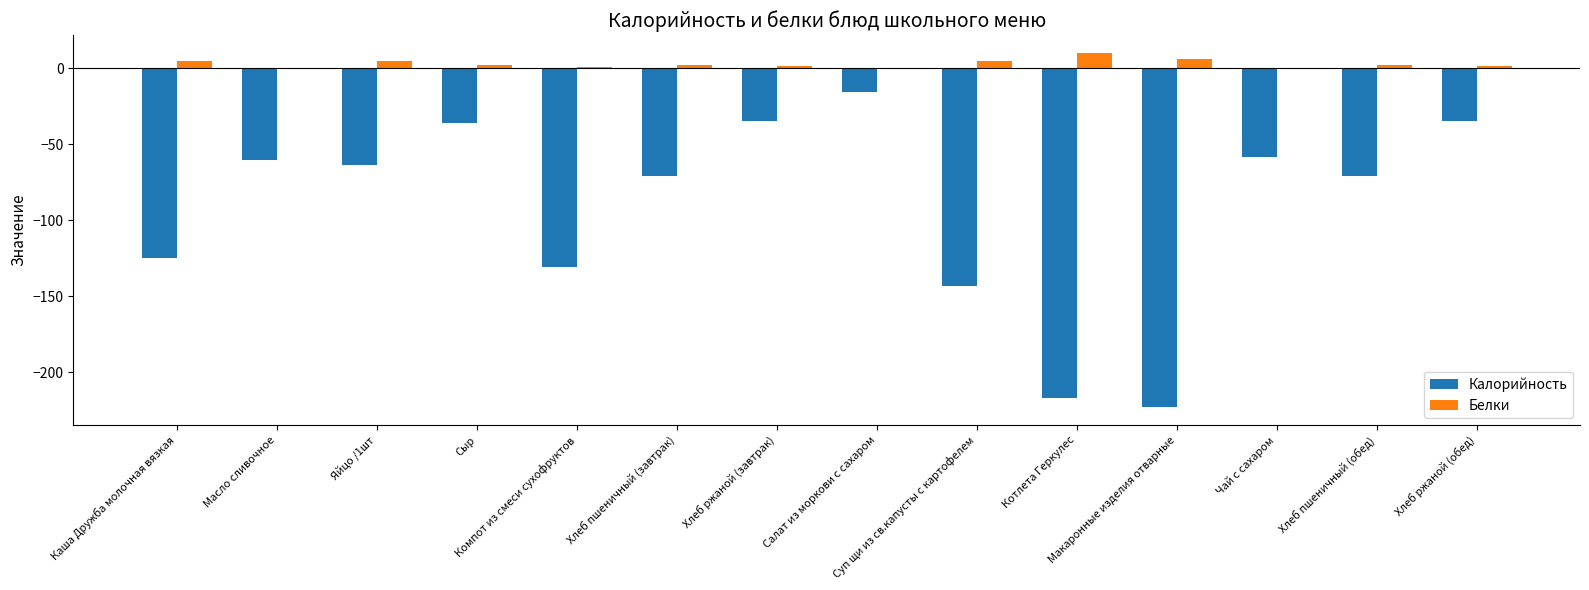

Which series has the largest total across all categories?

Белки